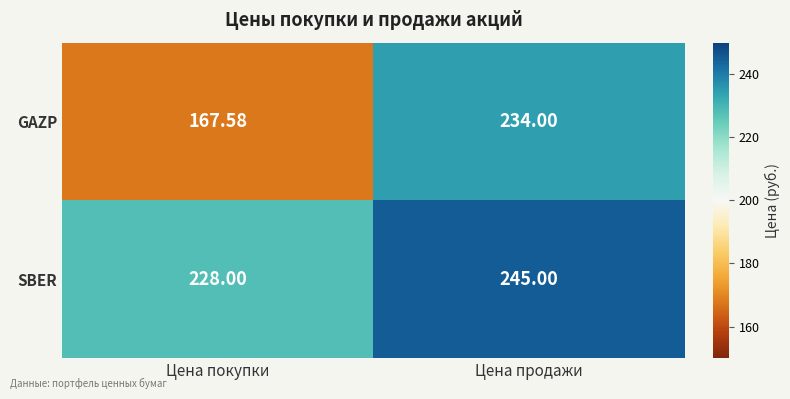

At which label does GAZP reach its minimum?

Цена покупки